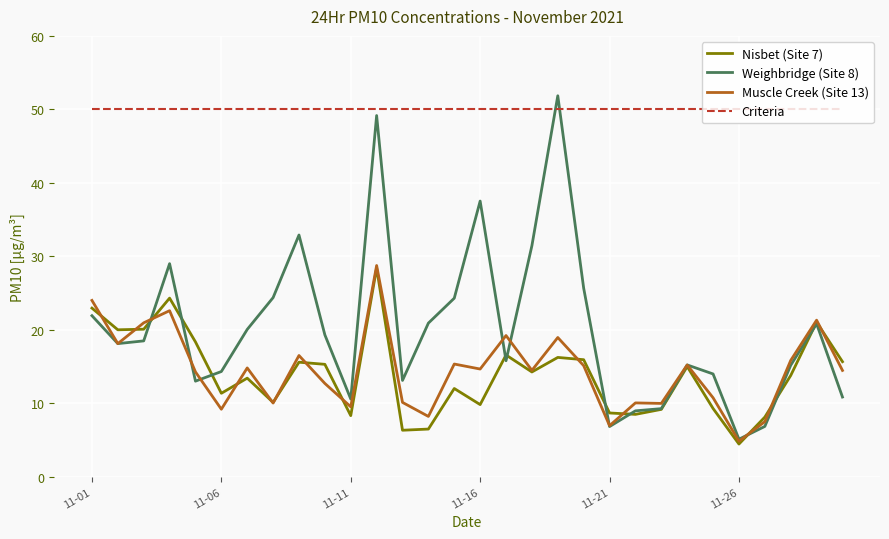

What is the lowest value of the Nisbet (Site 7) series?

4.5